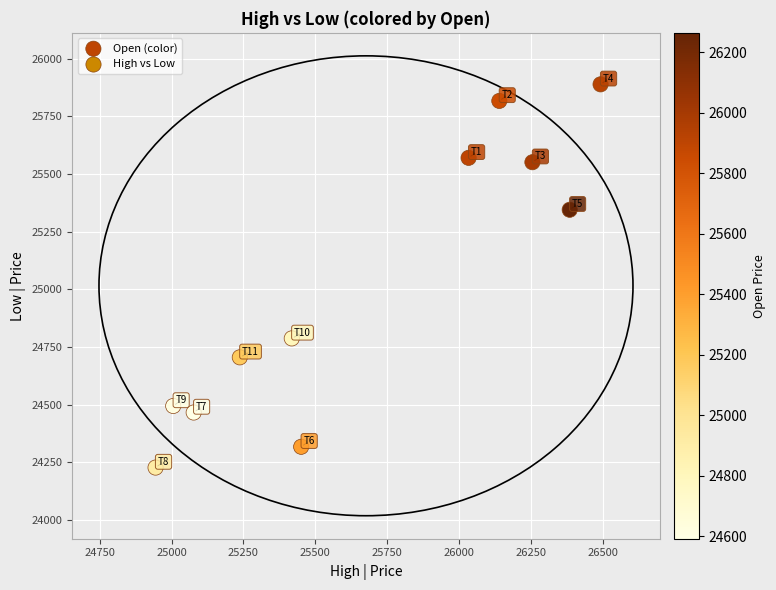

What is the average X value?

25676.5